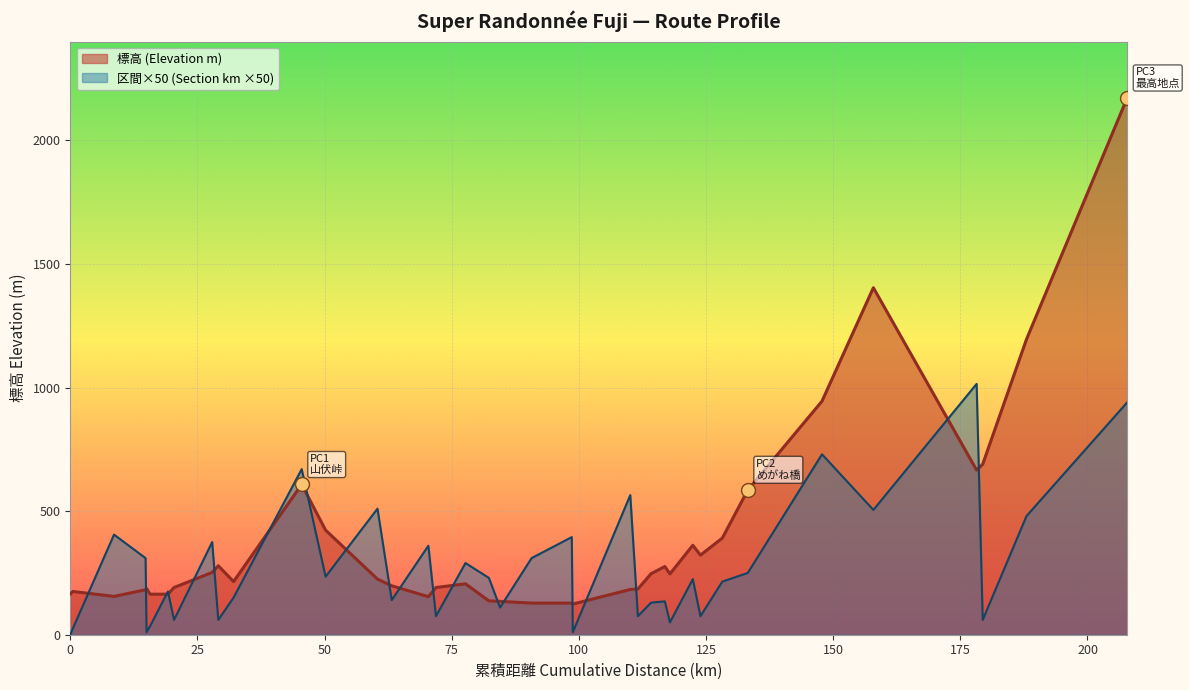

At which category is the sum across all series the highest?

38